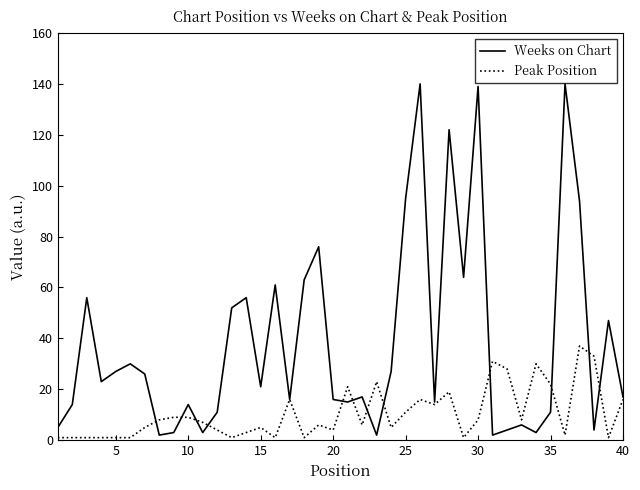

What are all the series names shown in the legend?

Weeks on Chart, Peak Position